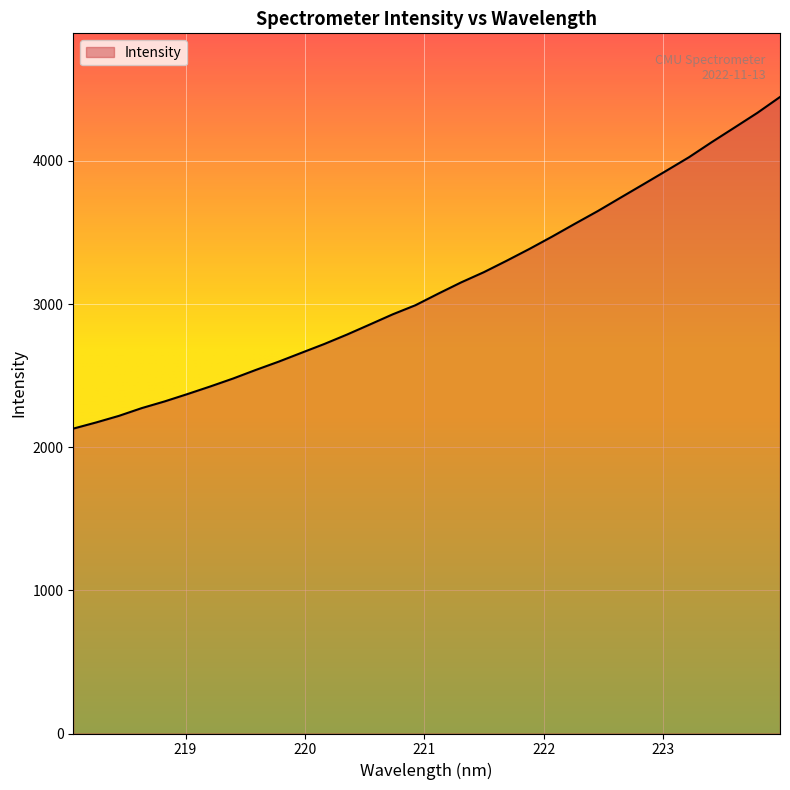

What is the smallest value displayed?

2129.9